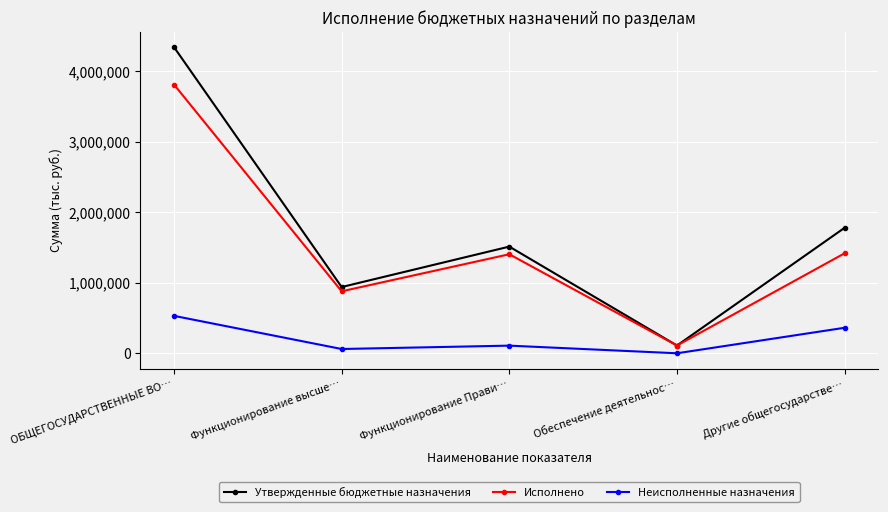

How many values in the Неисполненные назначения series are below 108379?

2